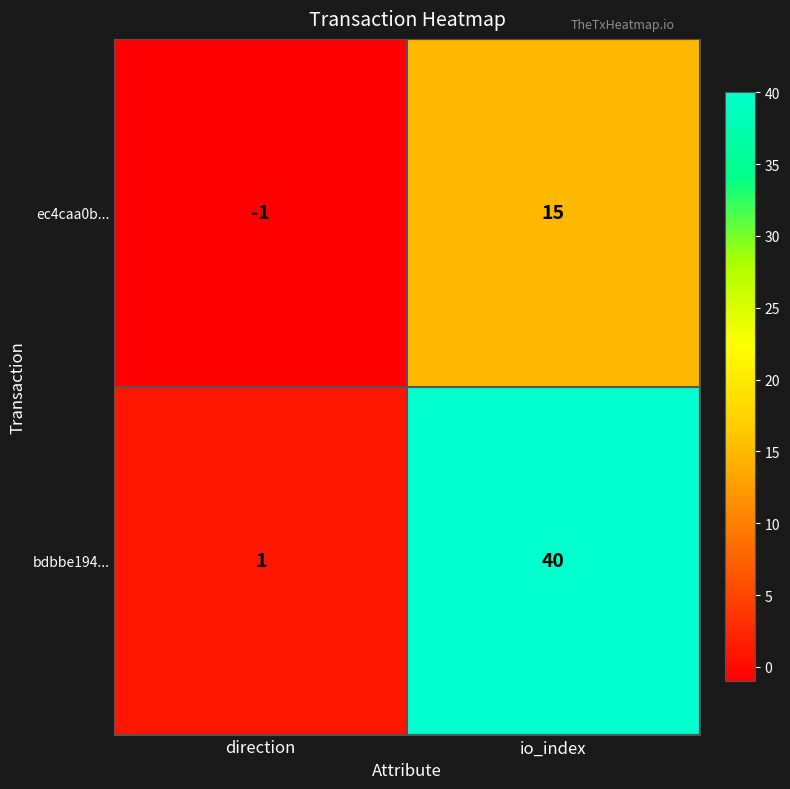

How many series are shown in this chart?

2